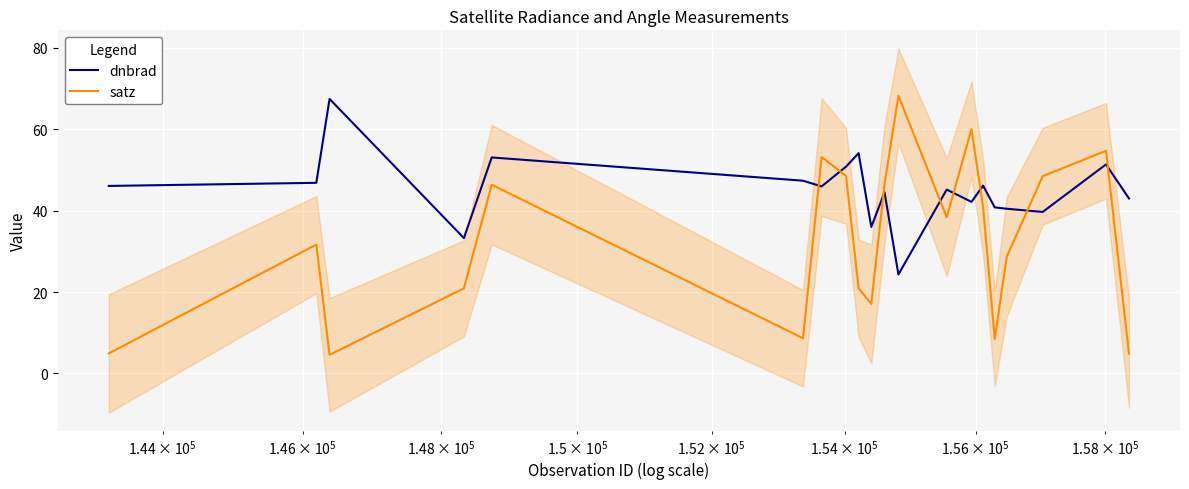

How many distinct data groups are displayed?

2